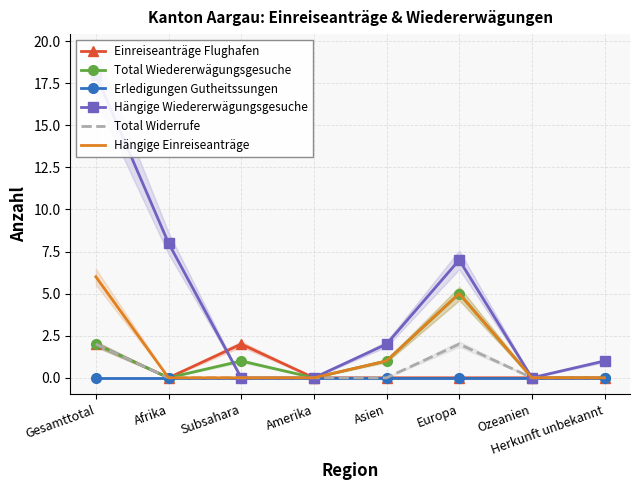

What are all the series names shown in the legend?

Einreiseanträge Flughafen, Total Wiedererwägungsgesuche, Erledigungen Gutheitssungen, Hängige Wiedererwägungsgesuche, Total Widerrufe, Hängige Einreiseanträge